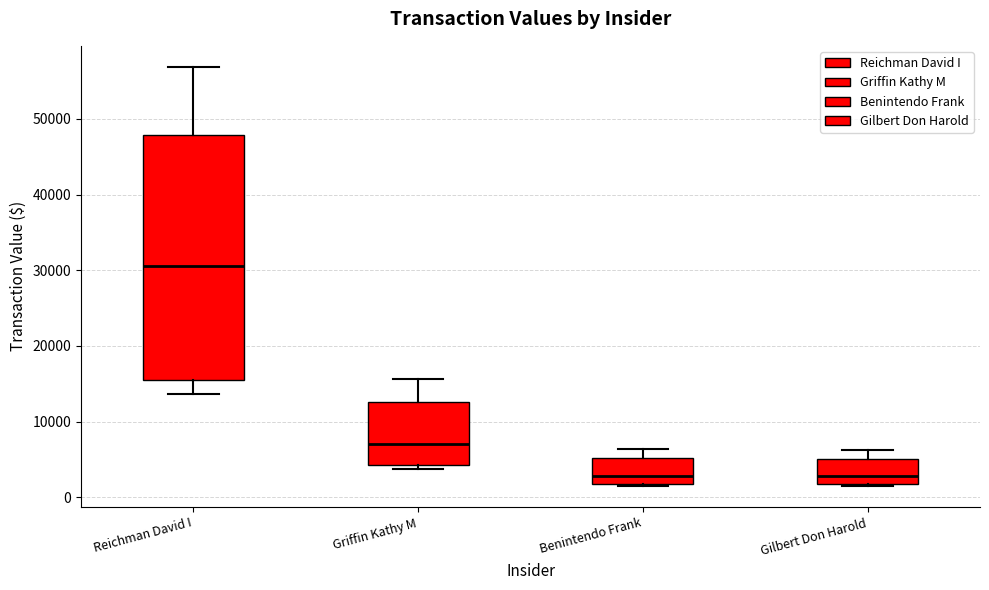

Which box's median line is the highest?

Reichman David I